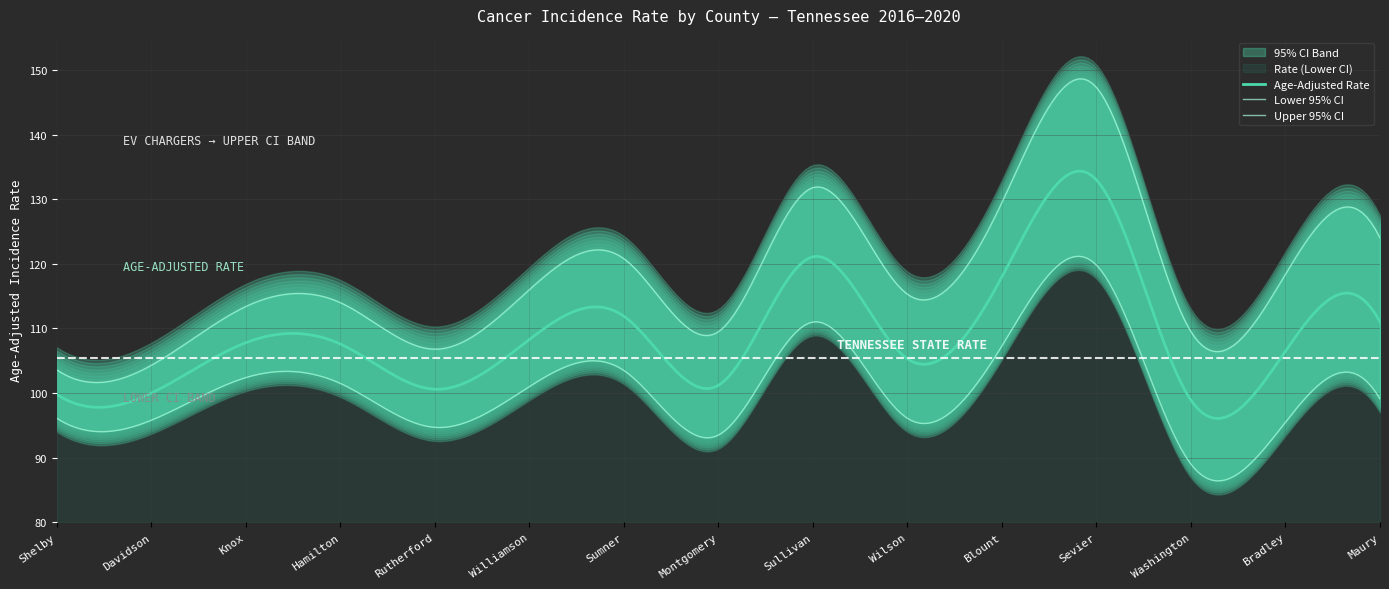

What is the average value of the Lower 95% CI series?

100.4